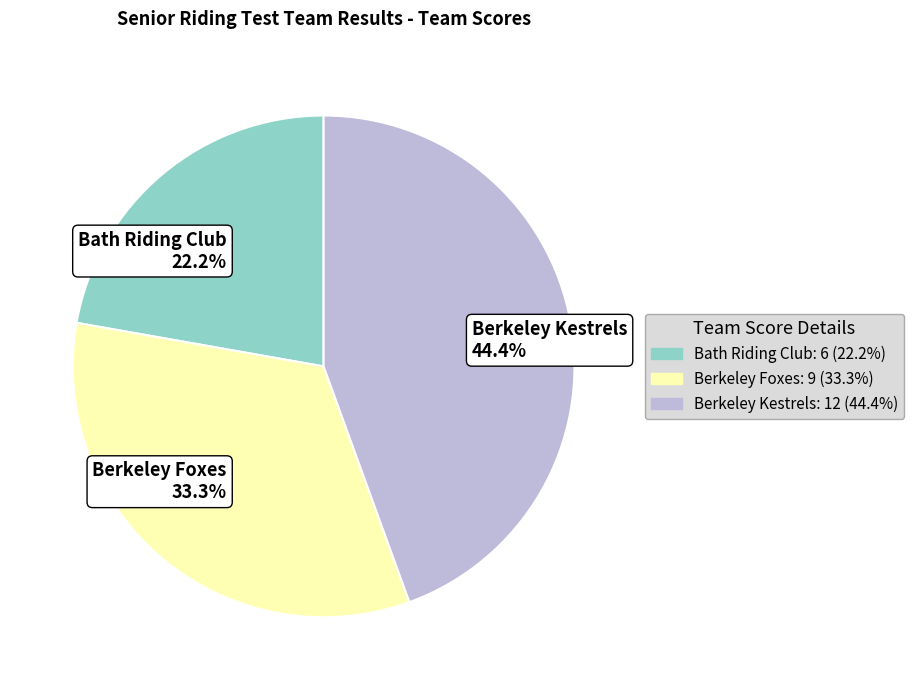

What portion of the pie excludes Berkeley Kestrels?

55.6%